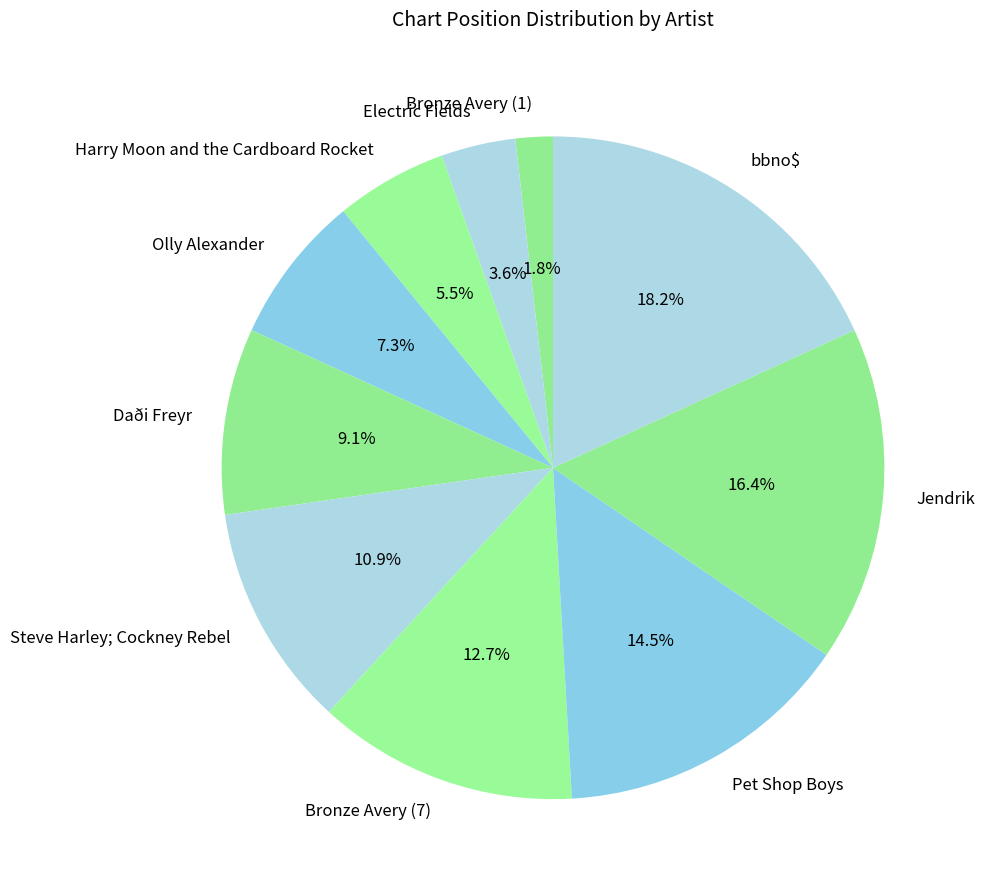

Which category has the biggest portion of the pie?

bbno$